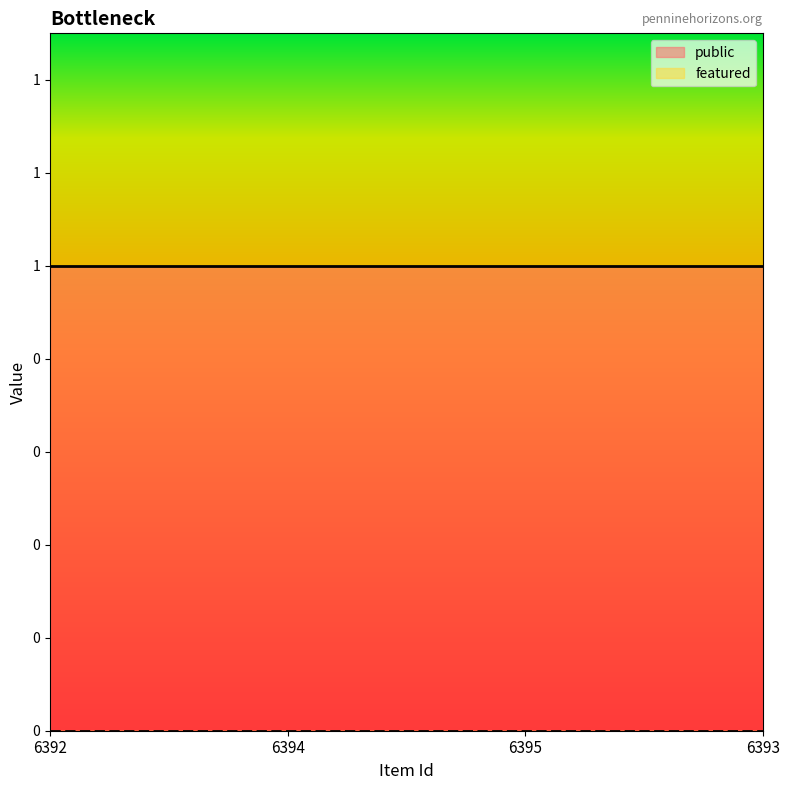

Where is featured nearest to the value 0?

6392